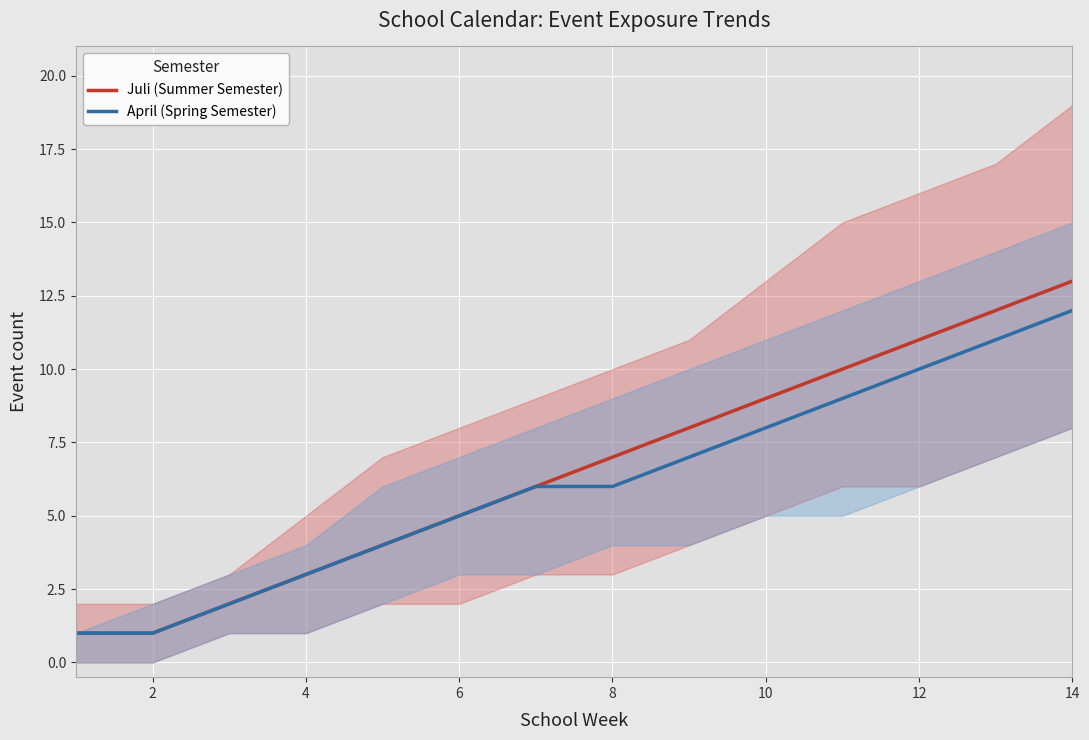

How many data points does each series have?

14